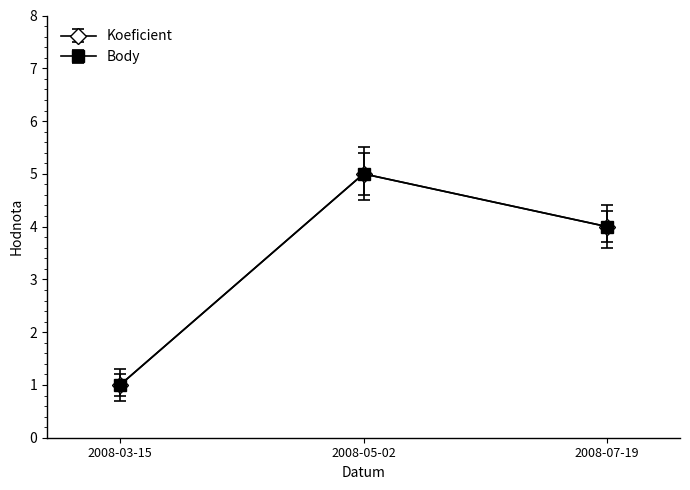

Is this an area chart (filled region under the line)?

No